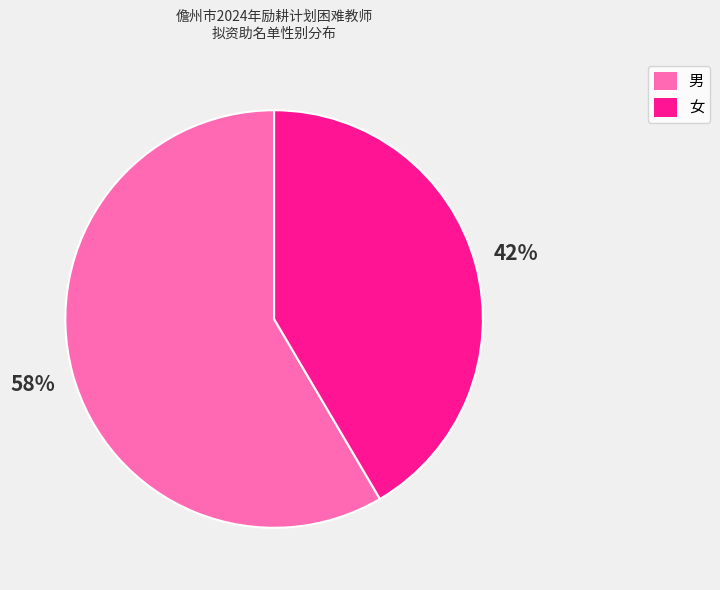

Which slice is the largest?

男